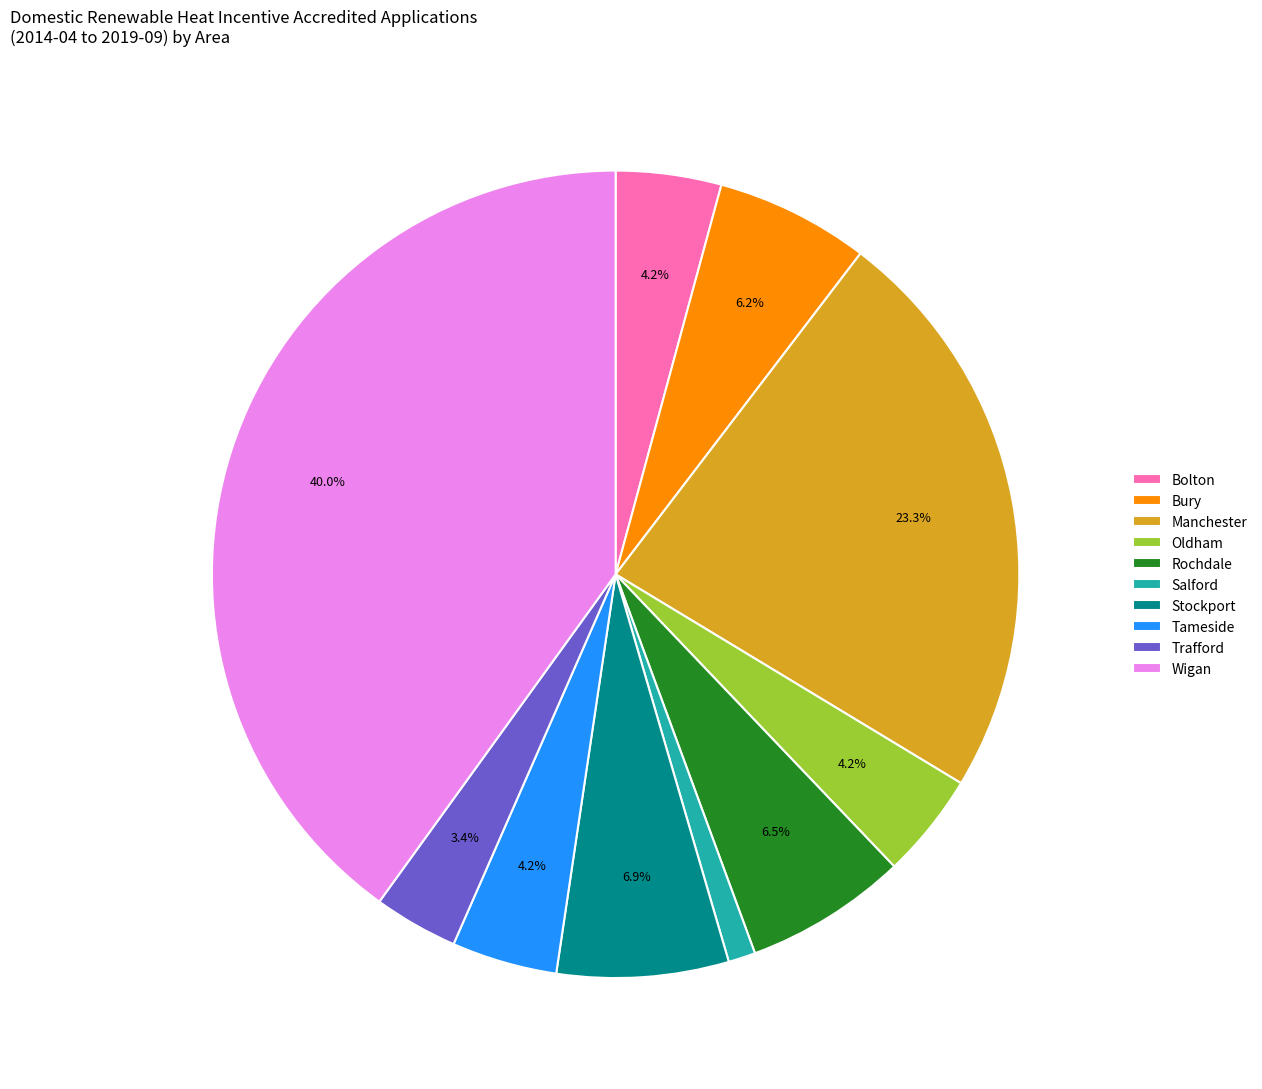

How many segments does this pie chart have?

10